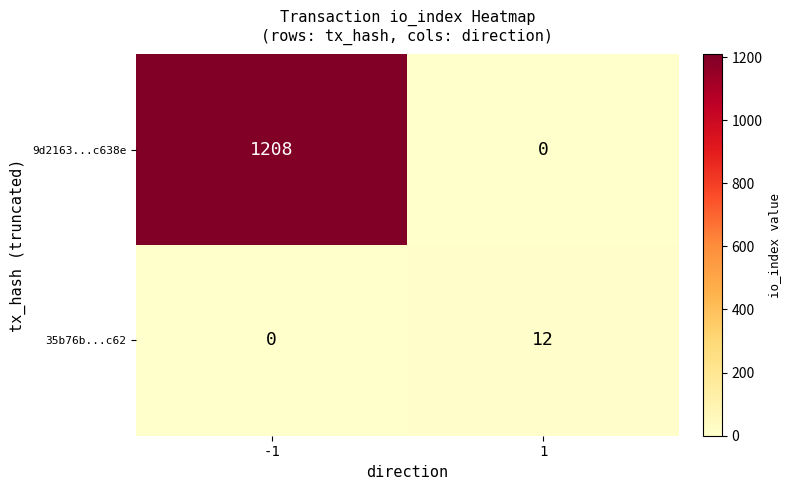

Reading right to left, list all the values displayed in this chart.

9d2163...c638e: 0	1208
35b76b...c62: 12	0